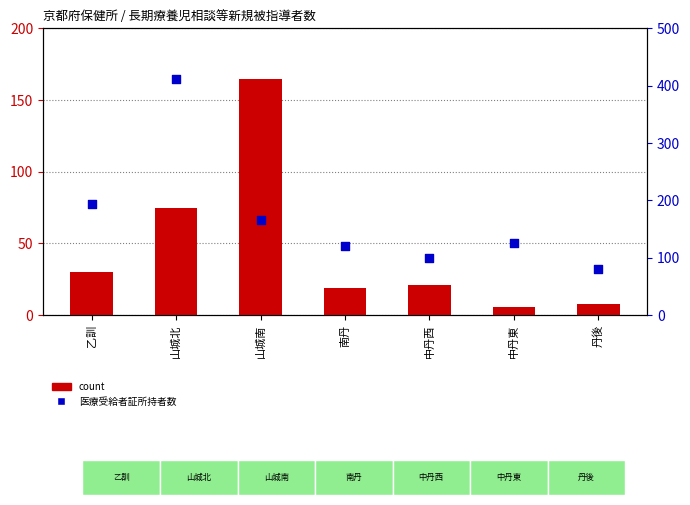

Which series has the widest spread of Y values?

医療受給者証所持者数